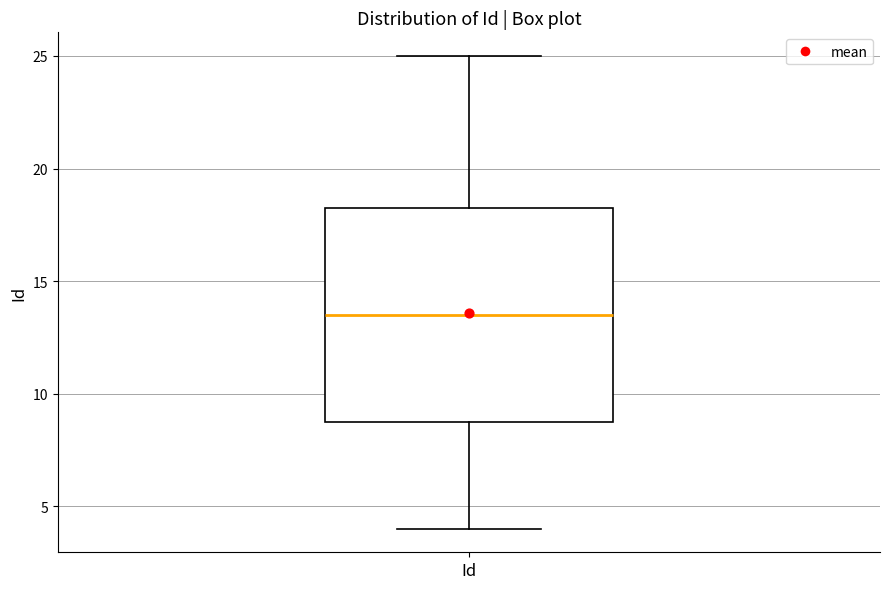

Read this box plot against the y-axis: the position of the median line, the range covered by the box, and the ends of both whiskers. The values are not printed on the chart, so give them approximately, as read against the axis.

median 13.5, box 9.0 to 18.5, whiskers 4.0 to 25.0